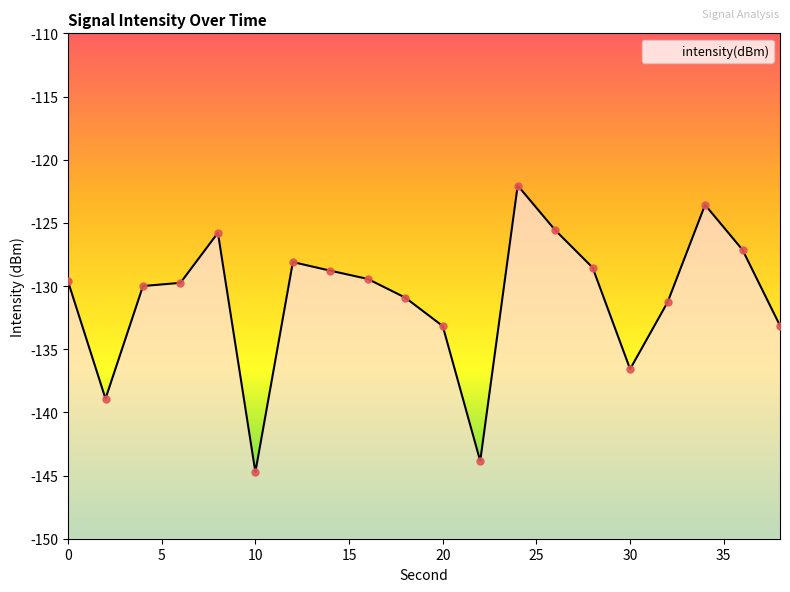

Which has a higher value, 22 or 12?

12